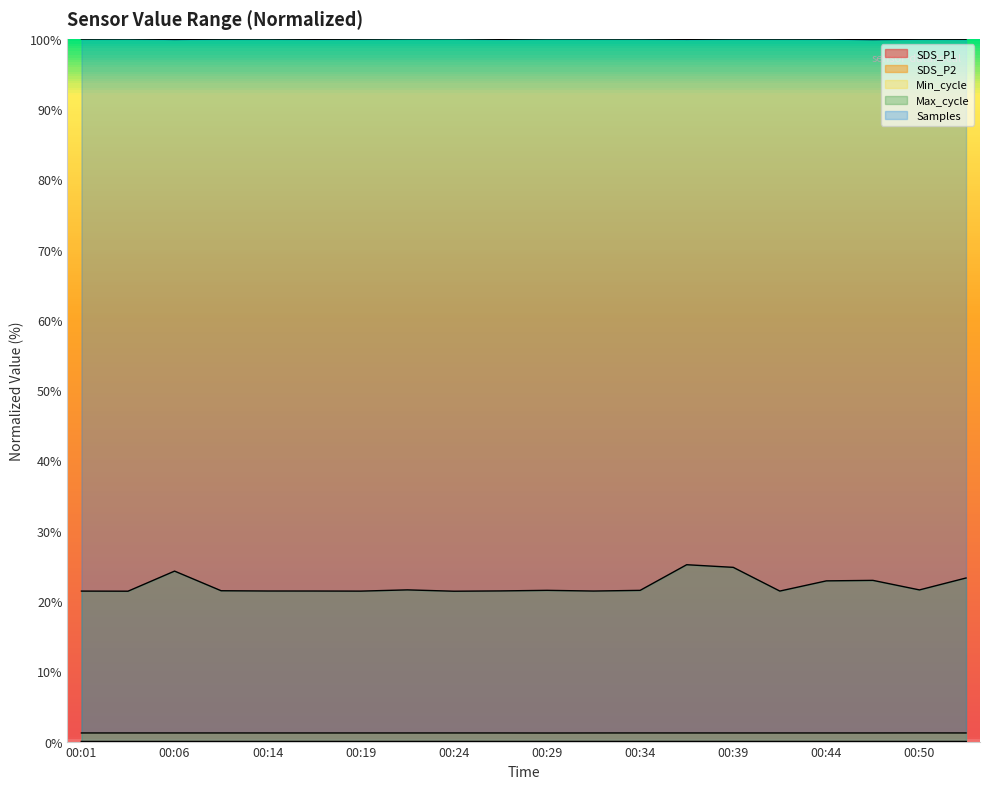

Which series has the largest total across all categories?

Samples